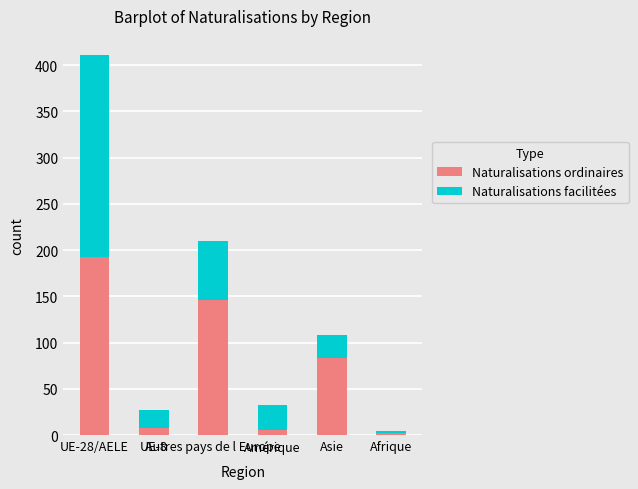

What is the difference between the maximum and minimum values in the Naturalisations ordinaires series?

191